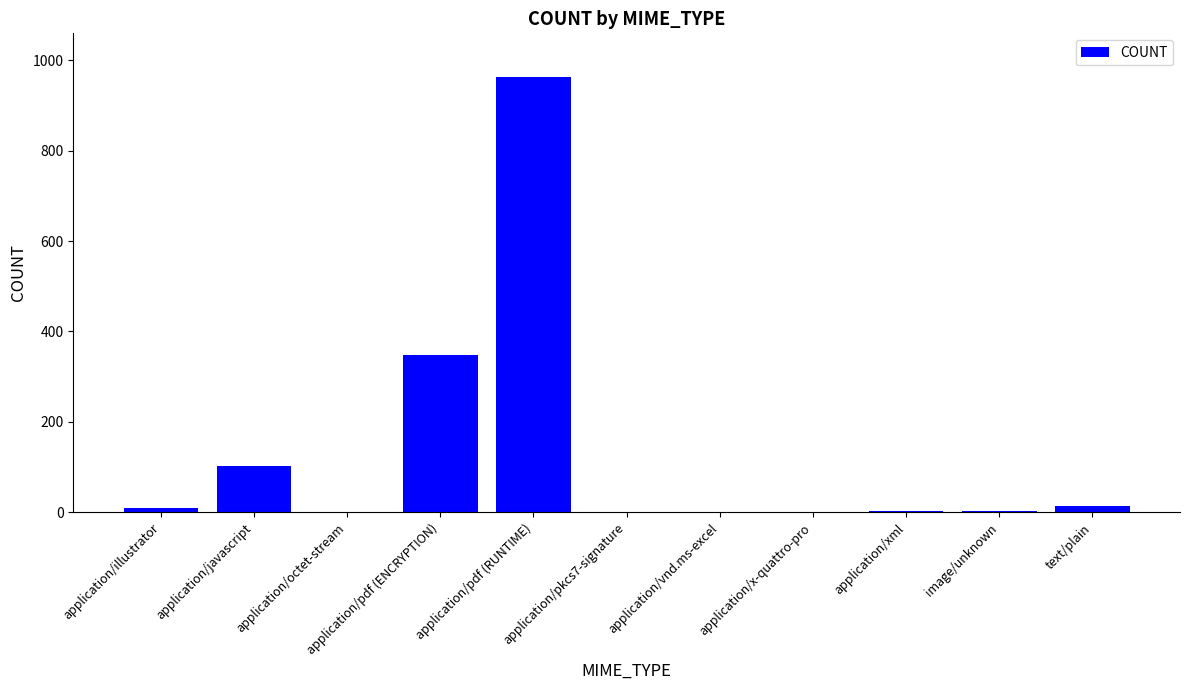

Is it true that the value at image/unknown is 4?

True